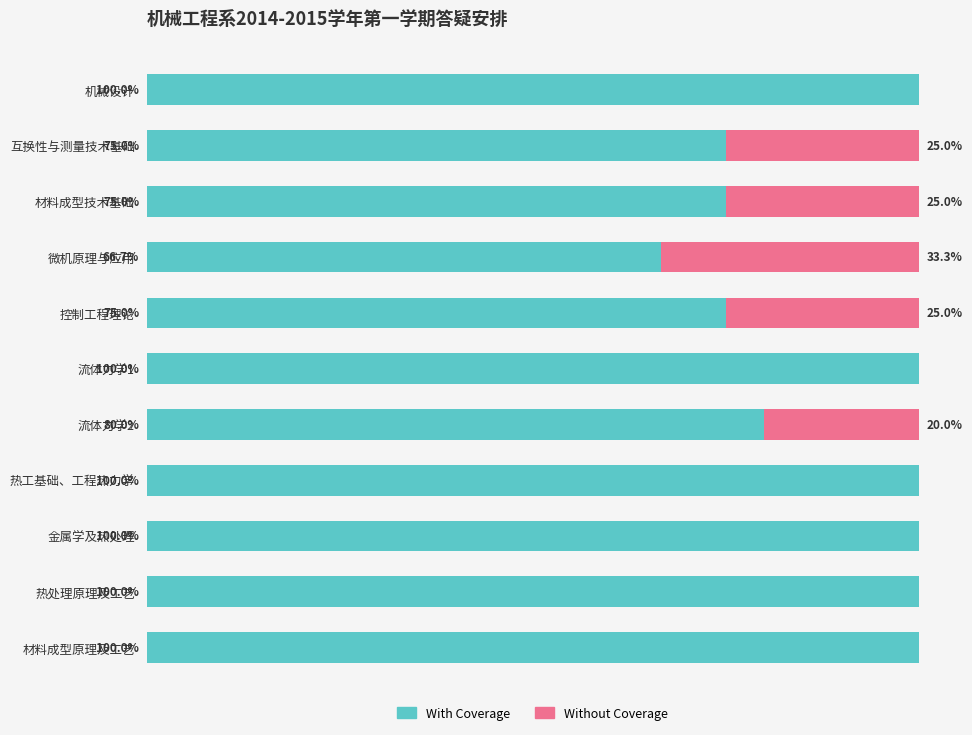

Where is With Coverage nearest to the value 83?

流体力学2